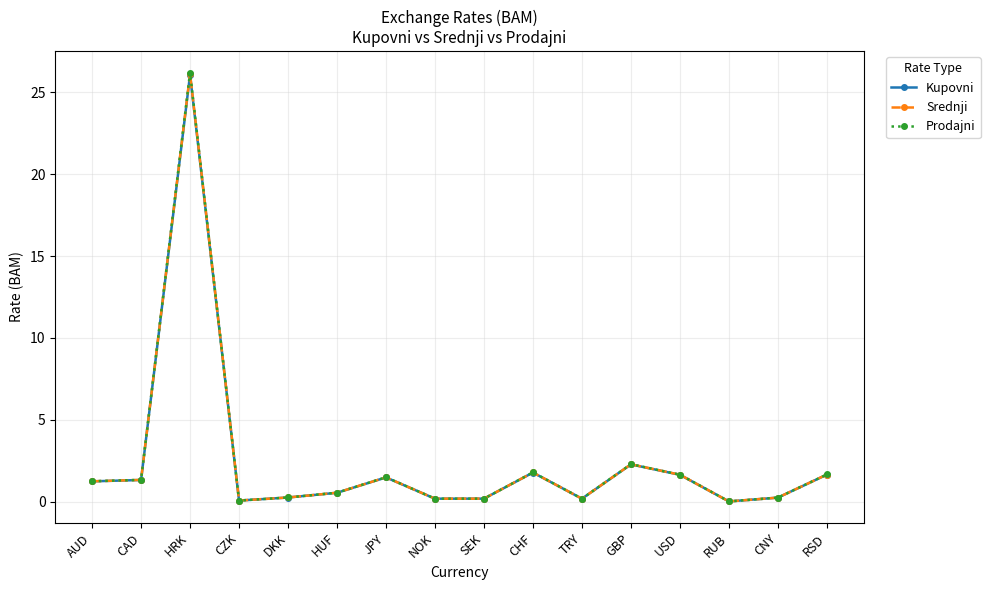

What is the greatest value displayed?

26.2